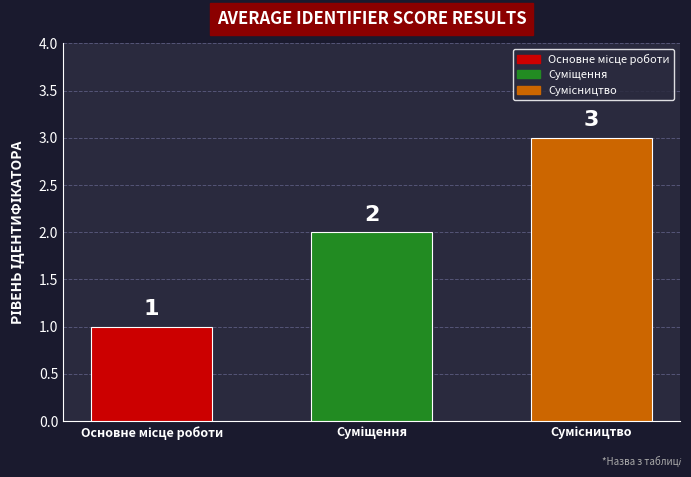

The chart shows a value of 1 at Основне місце роботи. True or false?

False